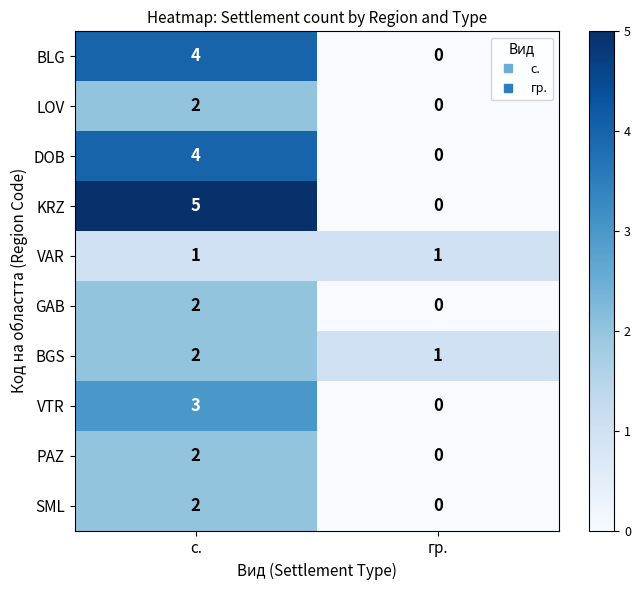

How many series are shown in this chart?

10